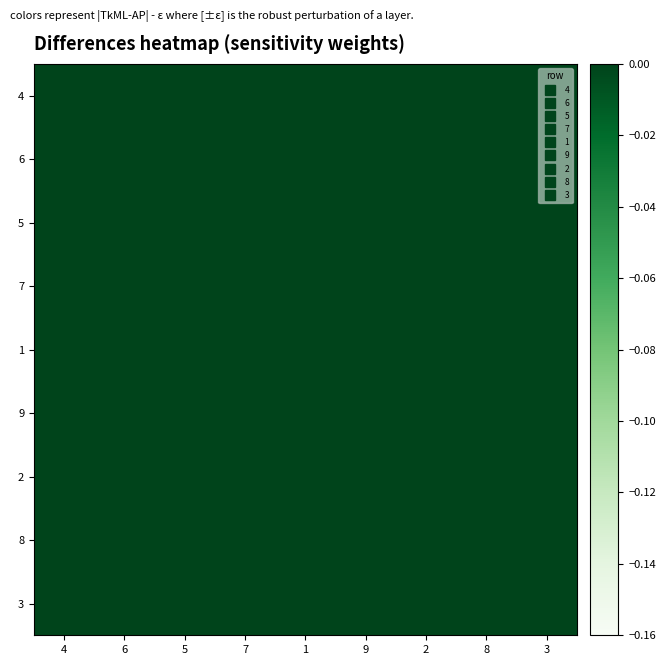

Which label corresponds to the smallest value in the chart?

3